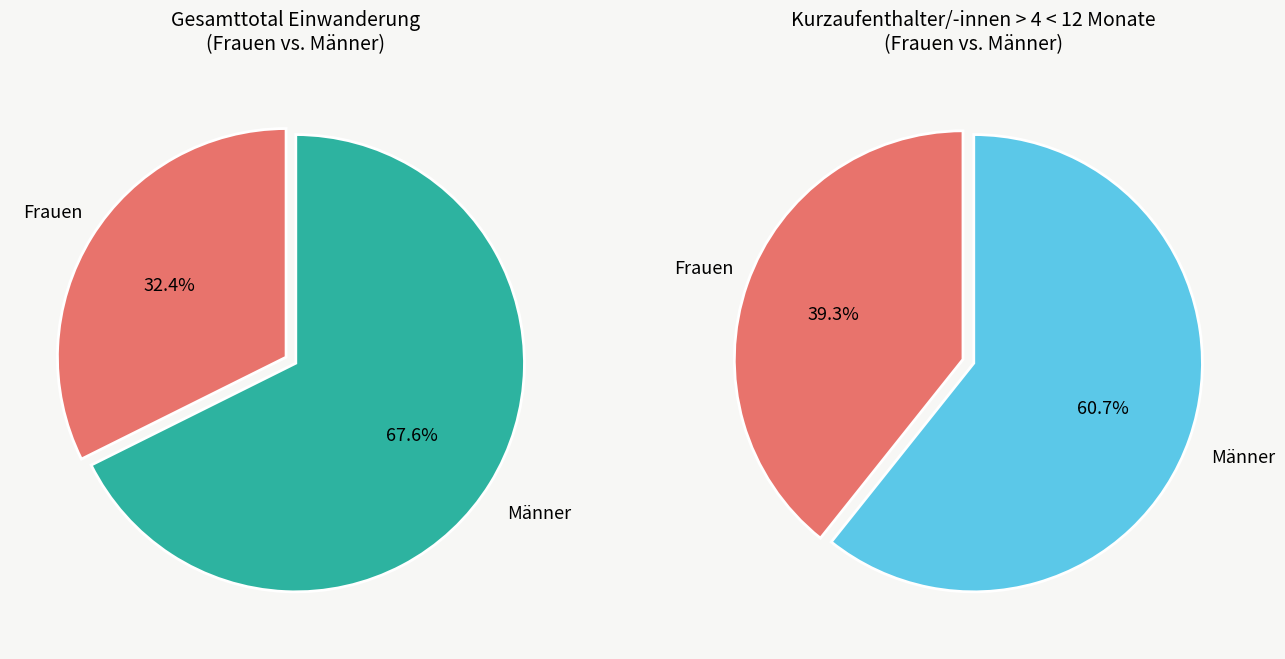

Count the number of slices in the pie.

2